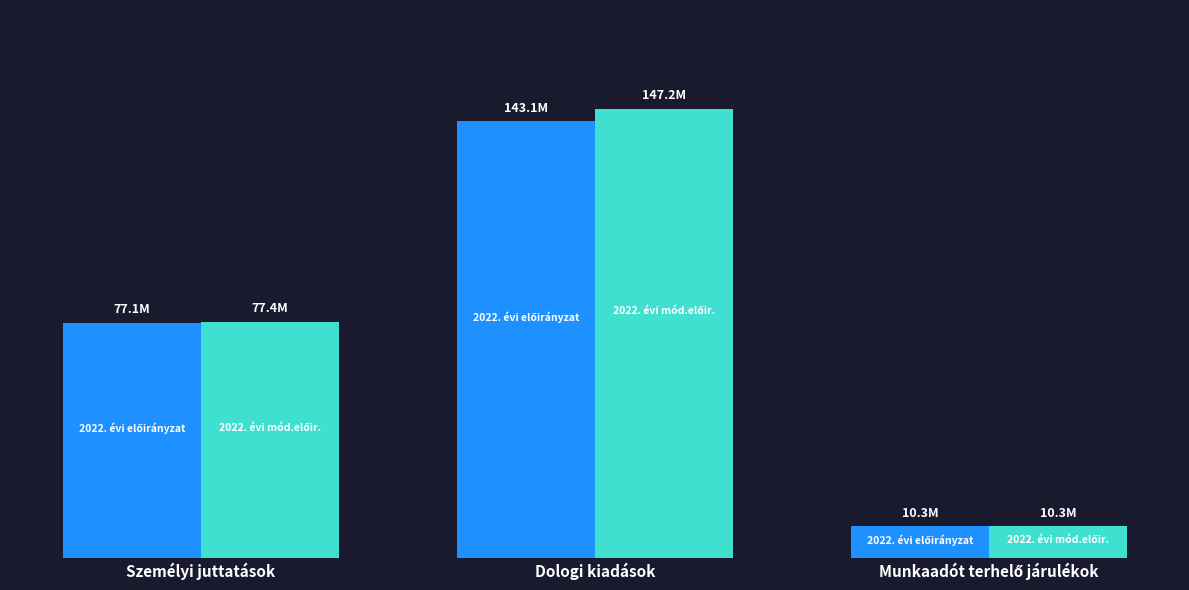

Are the bars grouped side by side (vs. stacked)?

Yes